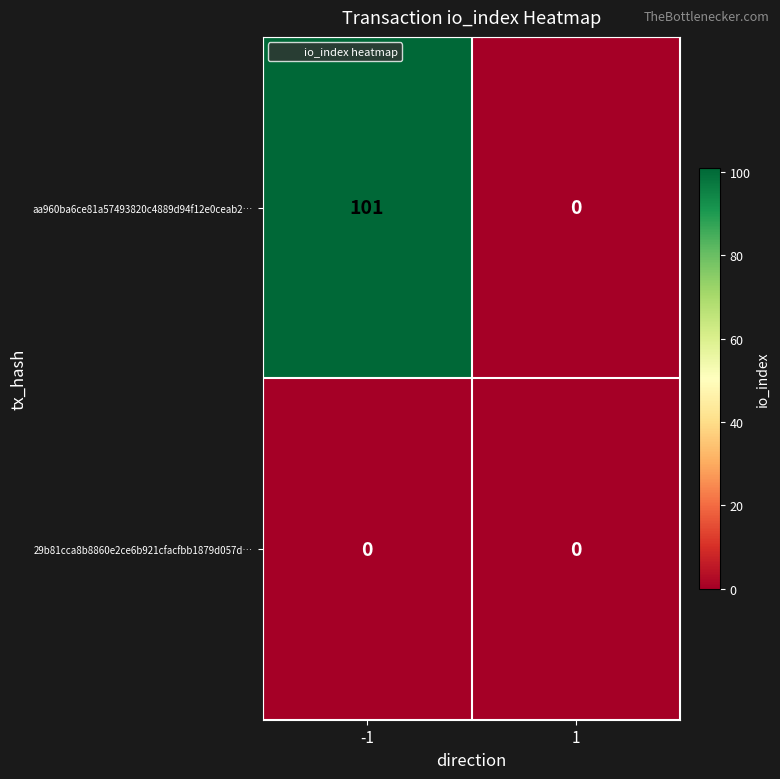

List the series in order of their overall mean, lowest first.

29b81cca8b8860e2ce6b921cfacfbb1879d057d…, aa960ba6ce81a57493820c4889d94f12e0ceab2…